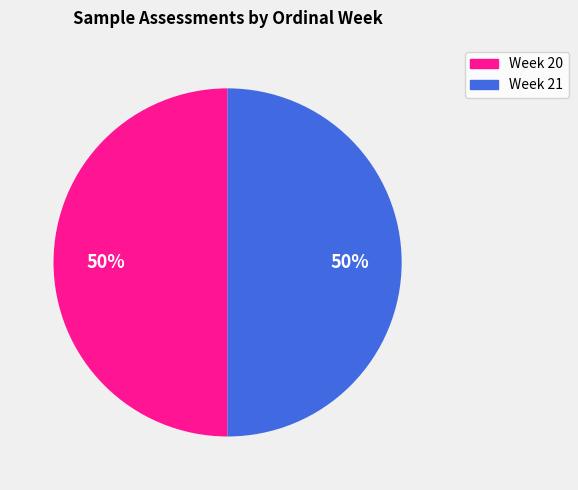

To the nearest percent, what portion does Week 21 represent?

50%